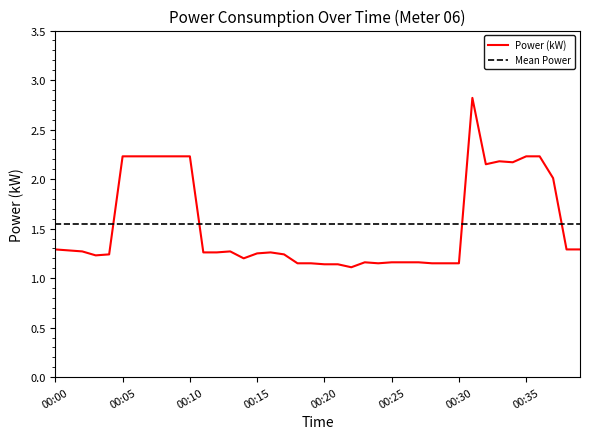

What is the approximate value at 00:16?

1.3